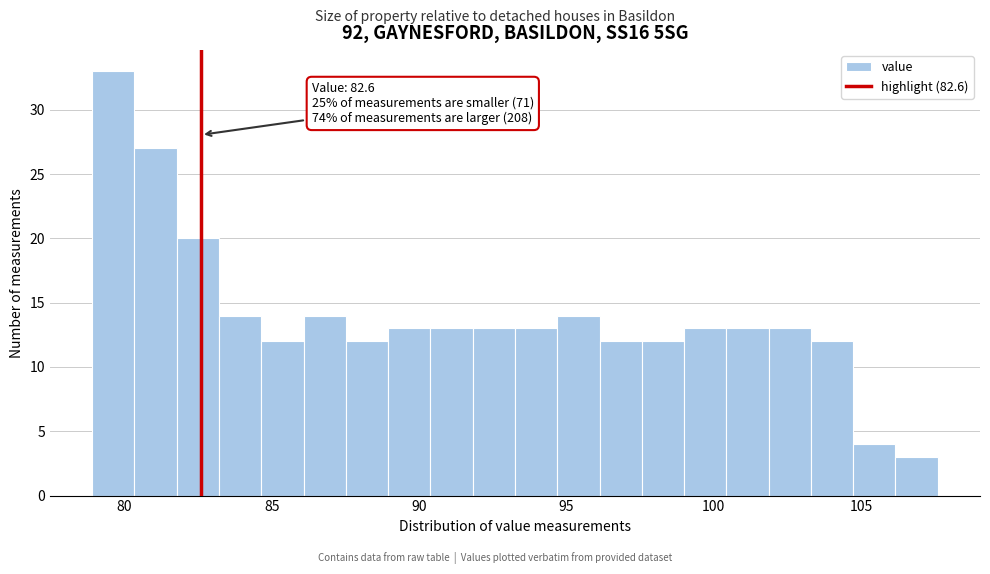

Around what value on the x-axis is the tallest bar? Give the approximate position of its centre, as read against the axis.

79.5